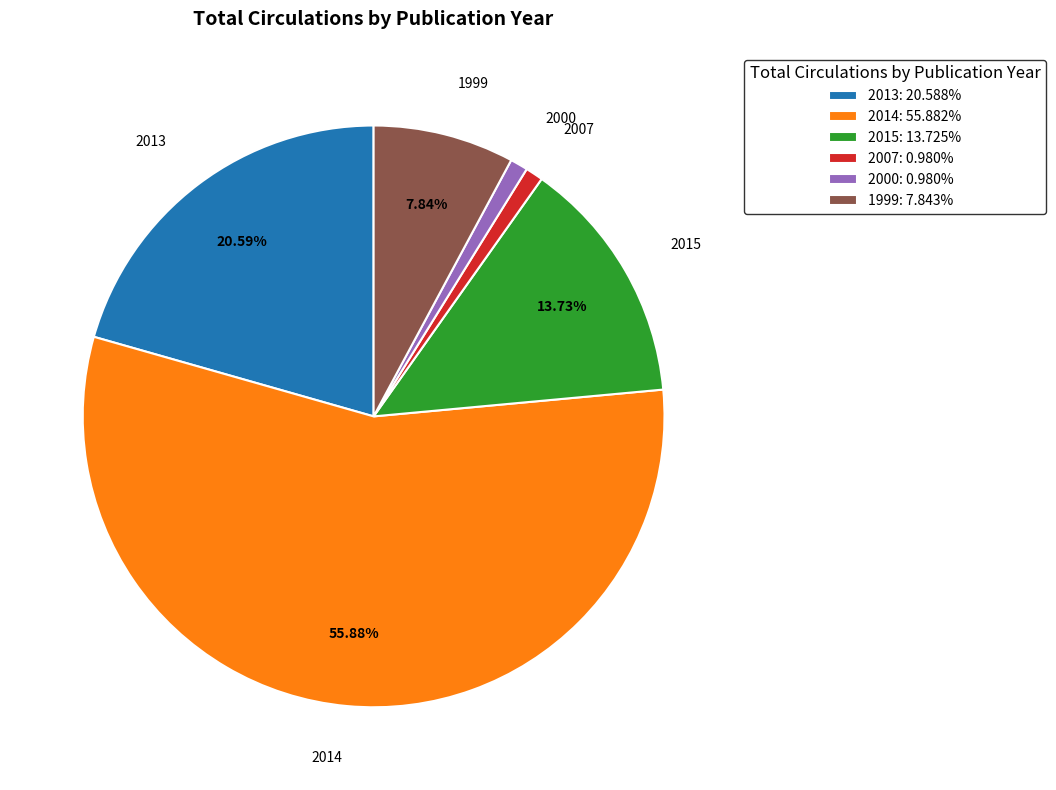

Combined, do 2000: 0.980% and 2015: 13.725% account for over 50%?

No